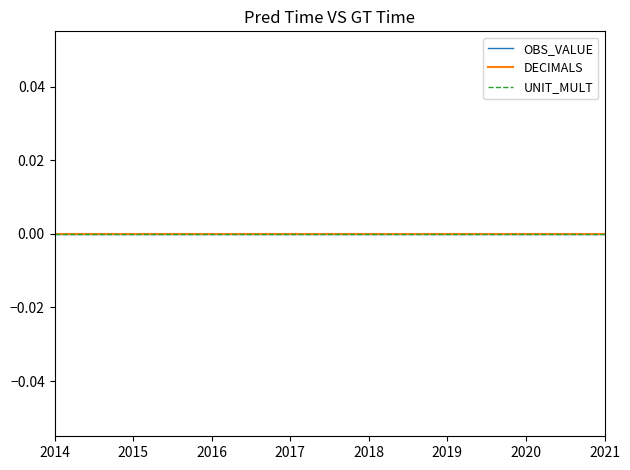

True or false: UNIT_MULT and OBS_VALUE intersect in this chart.

False